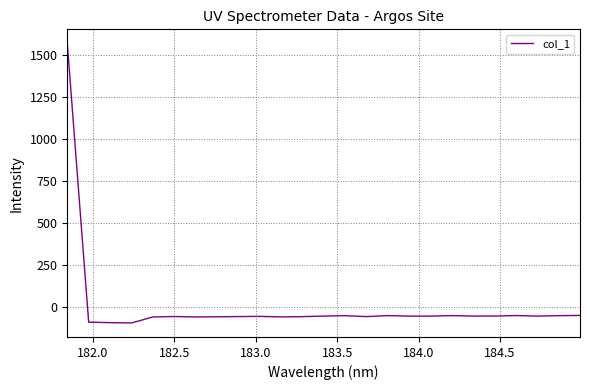

How many lines are shown in the chart?

1